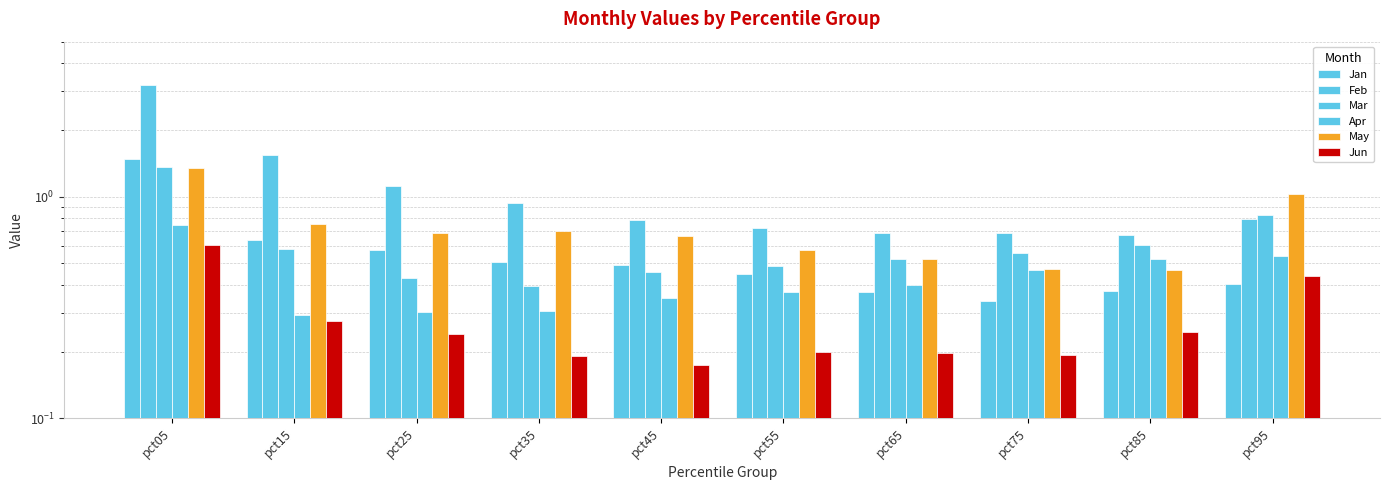

Which series has the largest range (max minus min)?

Feb